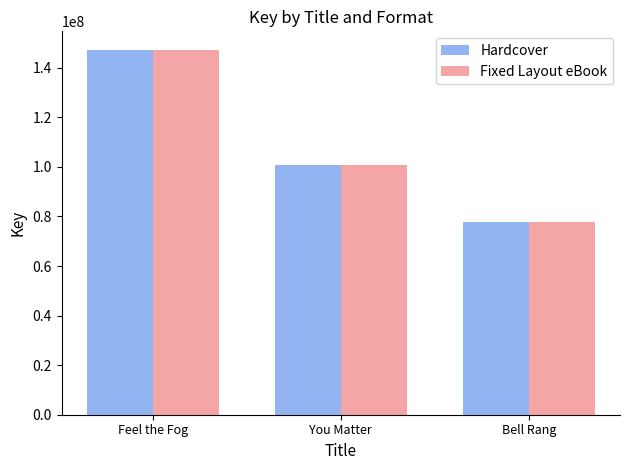

What is the value of the Hardcover bar at the 3rd from the left?

77702189